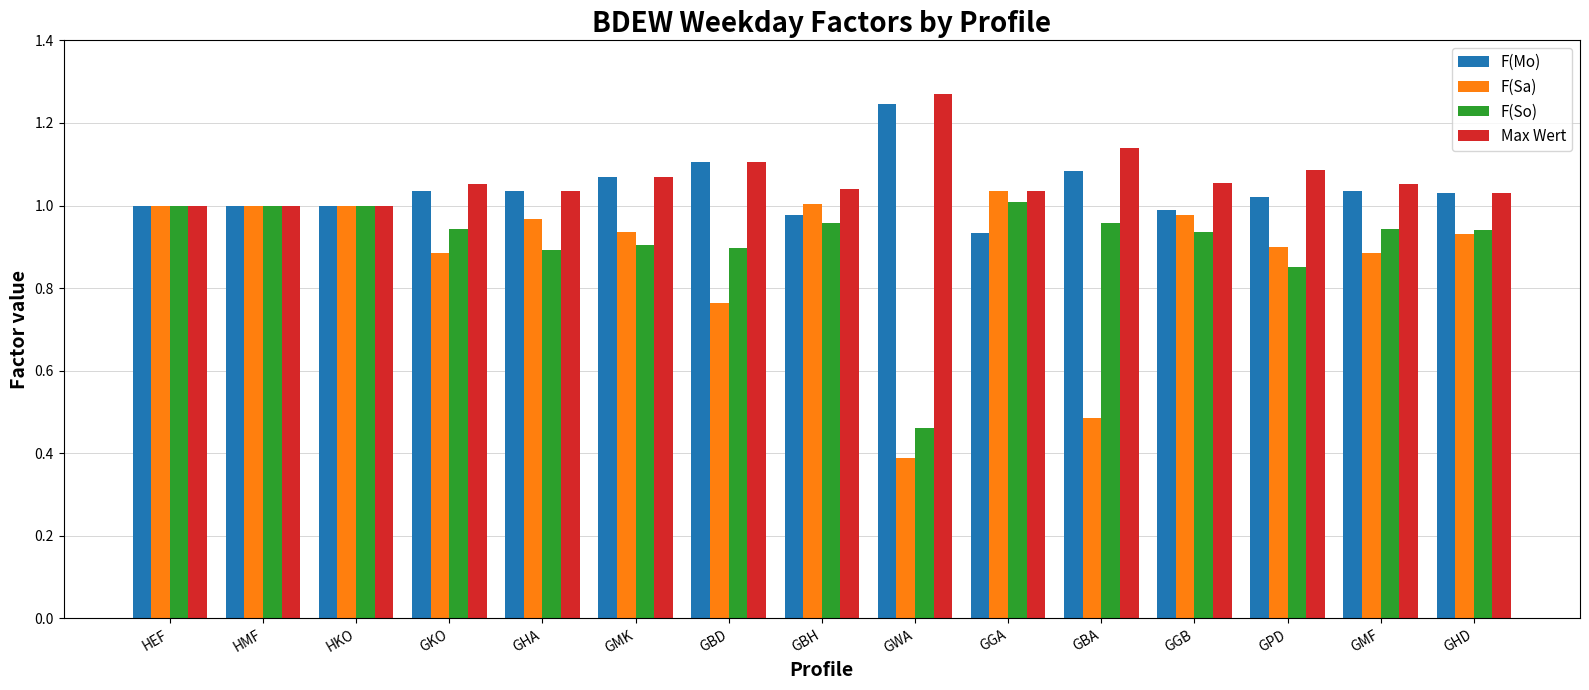

The value of F(Sa) at GPD is 0.4. True or false?

False